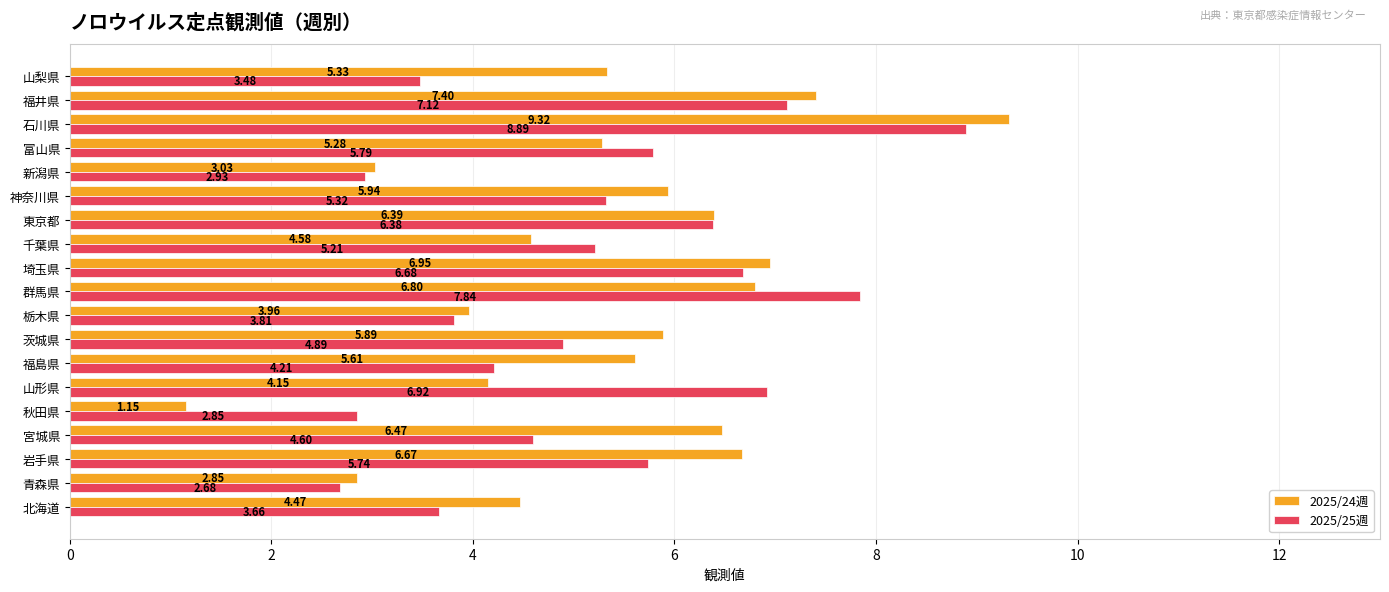

What is the difference between the highest and lowest values at 群馬県?

1.0